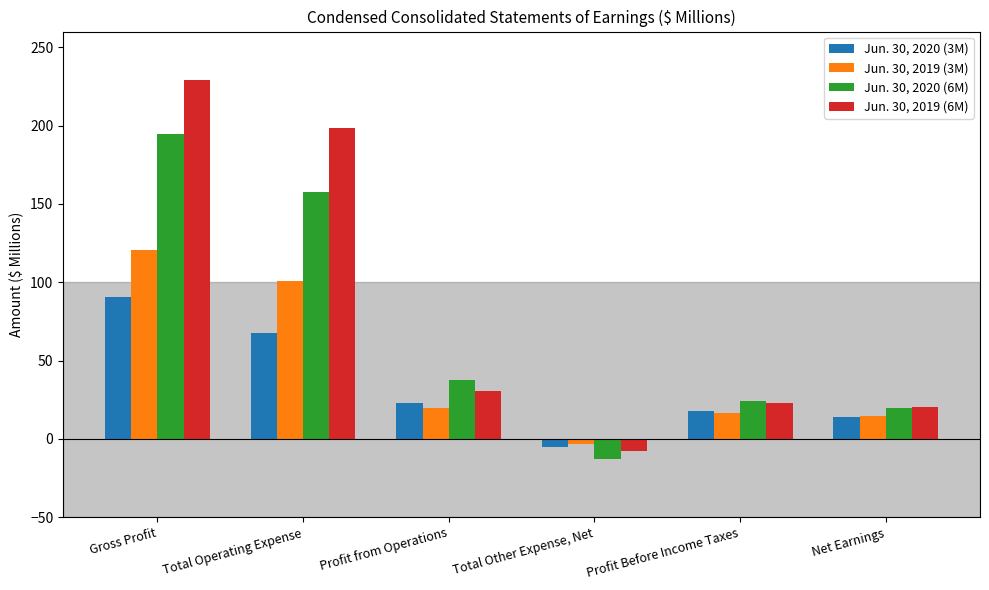

The Jun. 30, 2019 (3M) series shows 67.0 at Gross Profit. True or false?

False